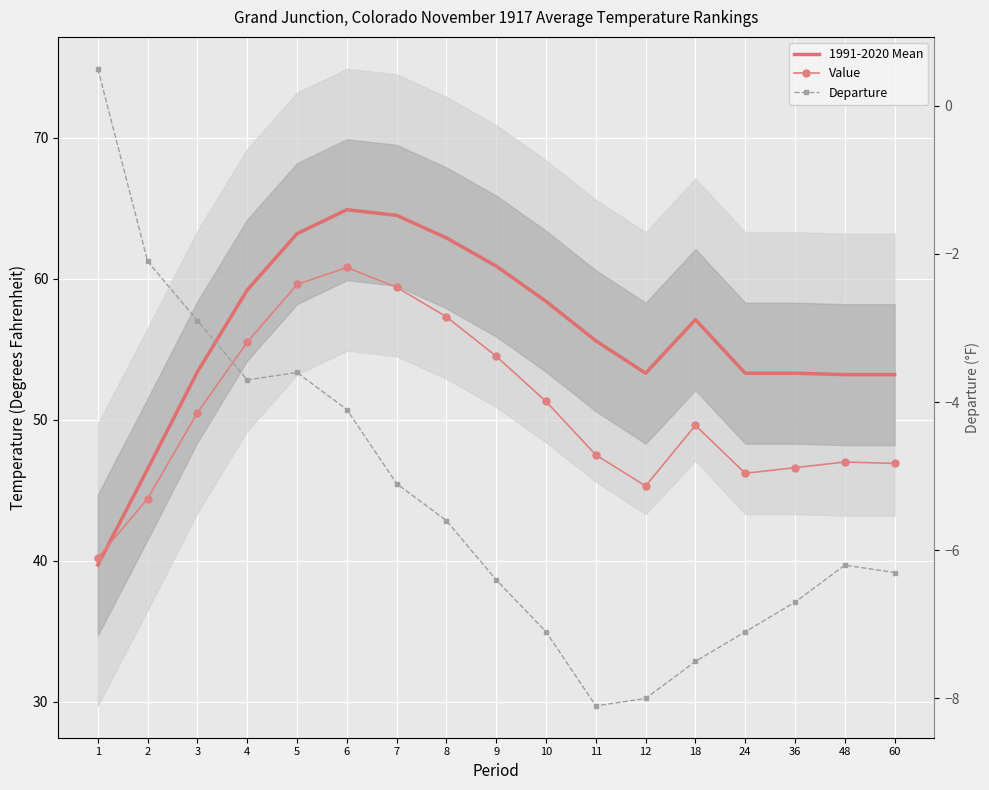

Rank the series by their maximum value, from lowest to highest.

Departure, Value, 1991-2020 Mean